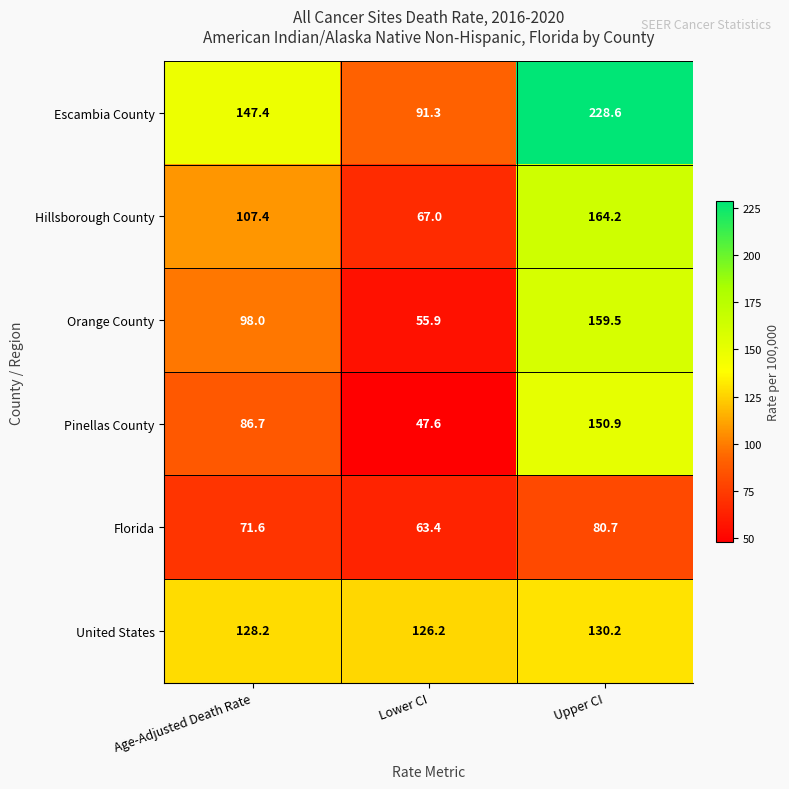

At Lower CI, list the series in order from largest to smallest.

United States, Escambia County, Hillsborough County, Florida, Orange County, Pinellas County